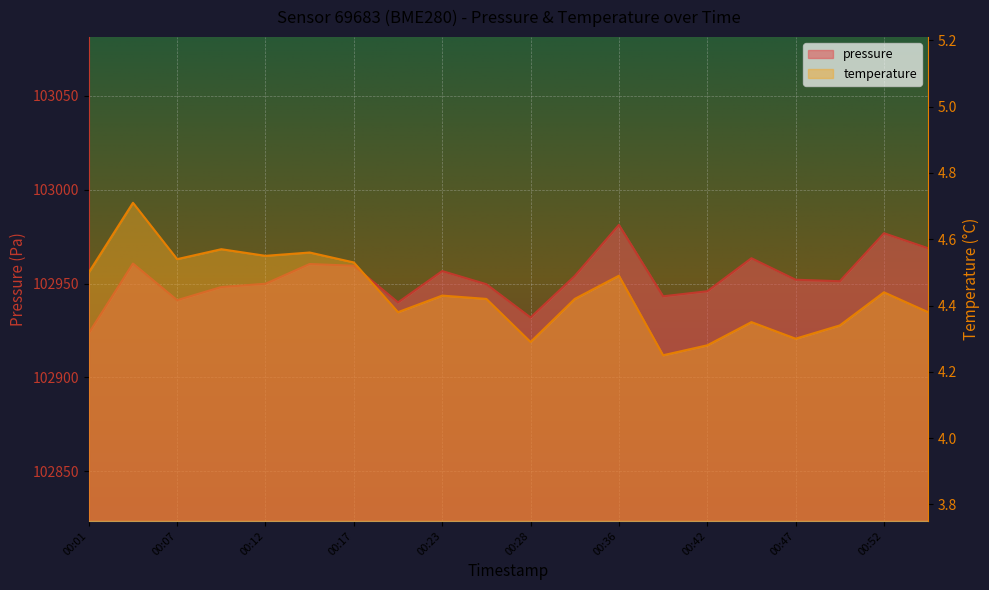

What is the value of the temperature point at the 7th from the left?

4.5